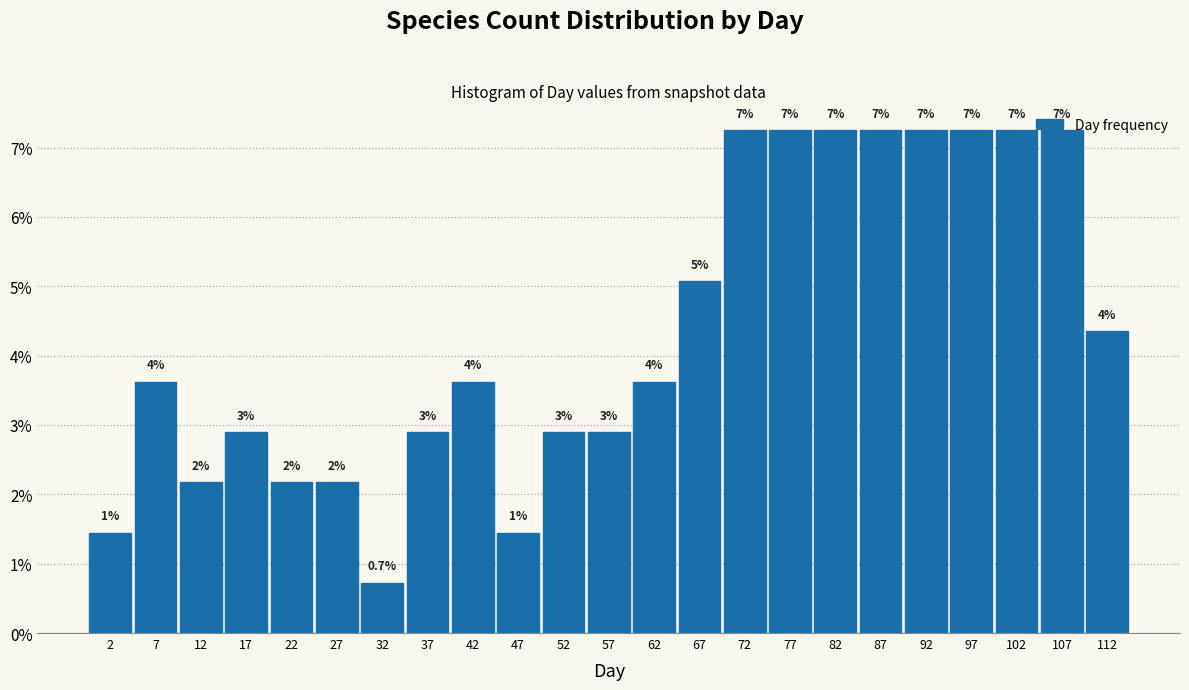

Are the bars horizontal?

No